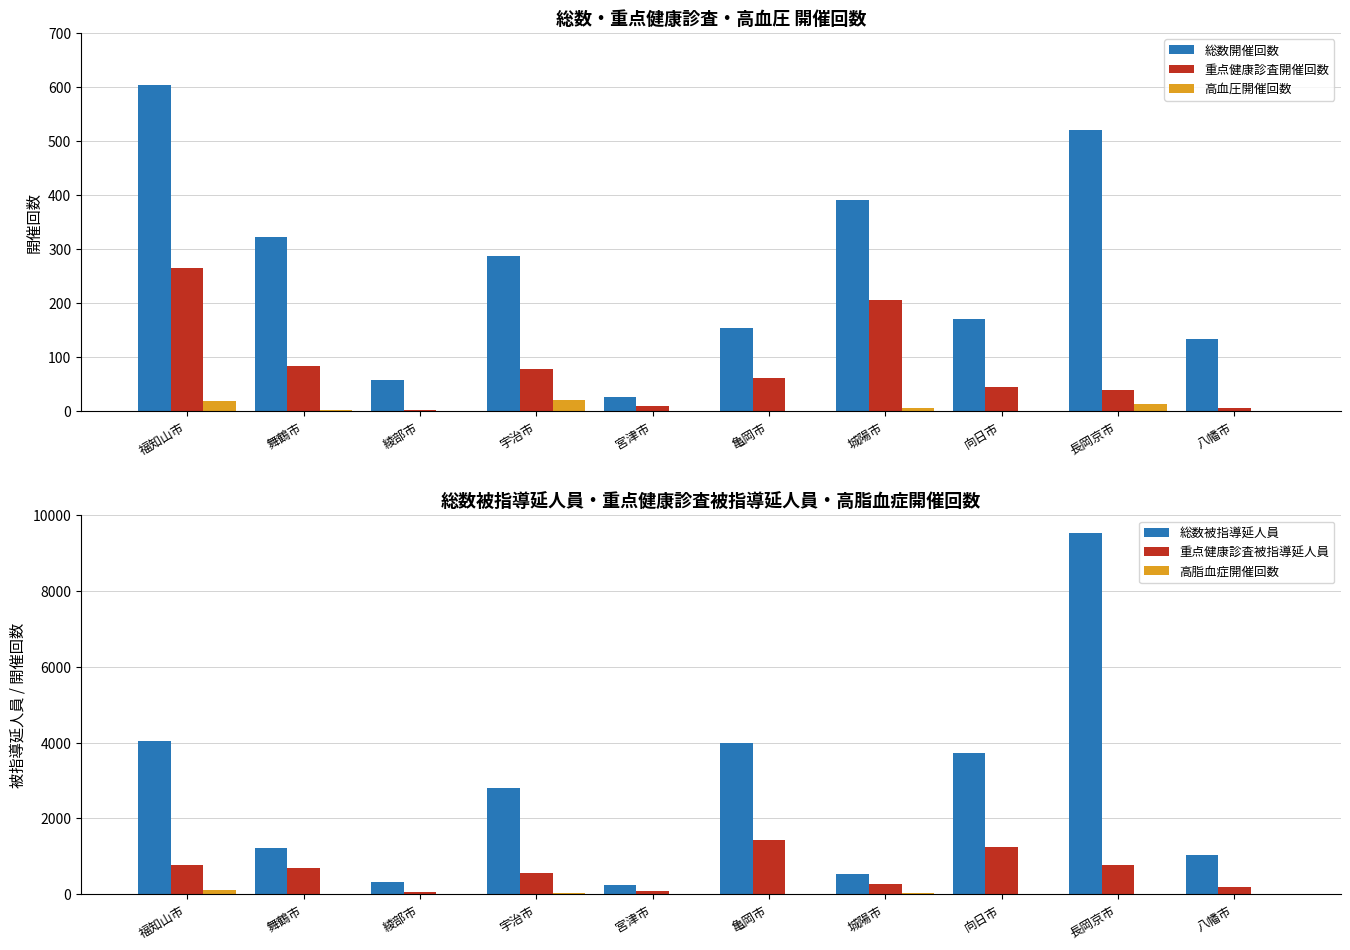

At which category does the chart reach its minimum across all series?

綾部市